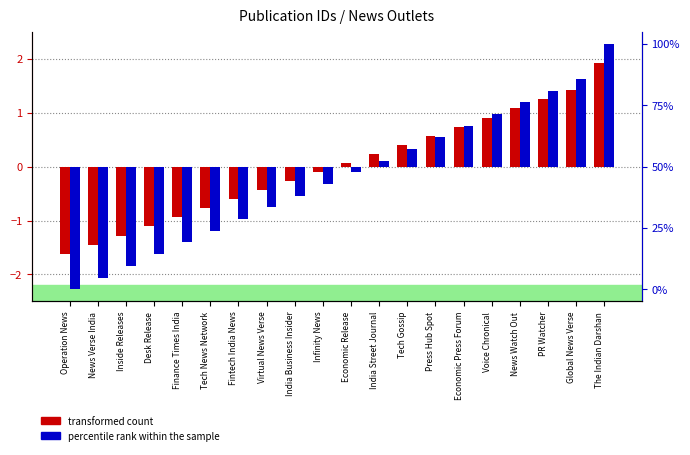

What is the difference between the maximum and second lowest values in the transformed count series?

3.4